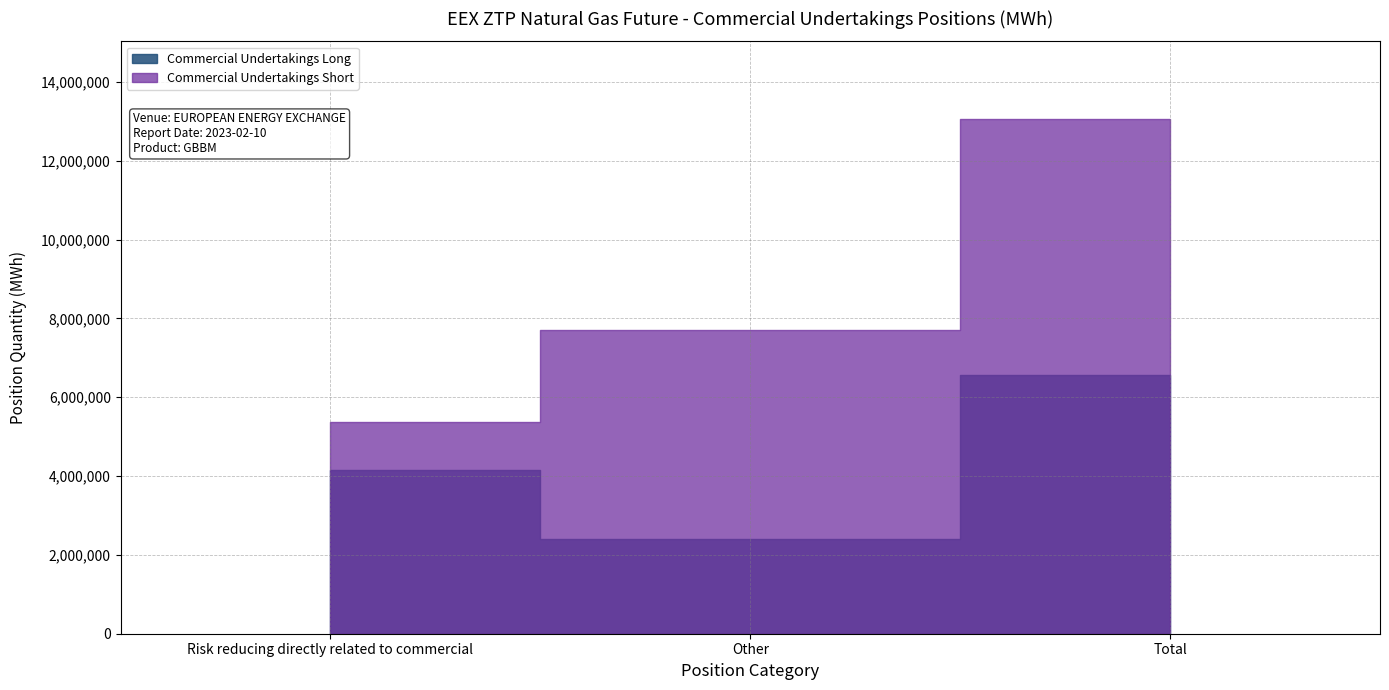

What is the spread (max minus min) of values at Total?

6510907